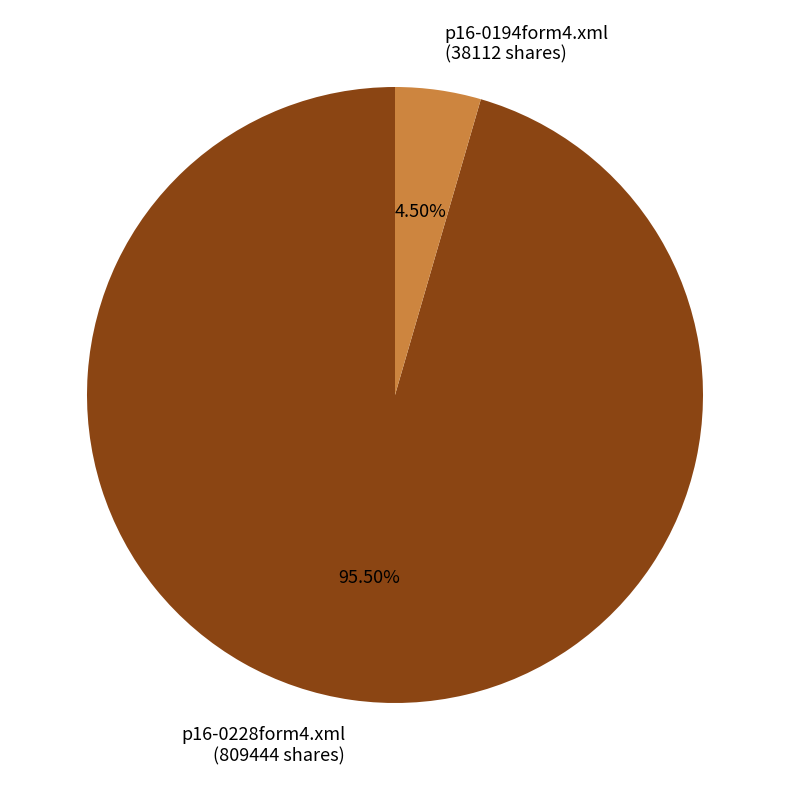

Which slice represents more than half of the pie?

p16-0228form4.xml